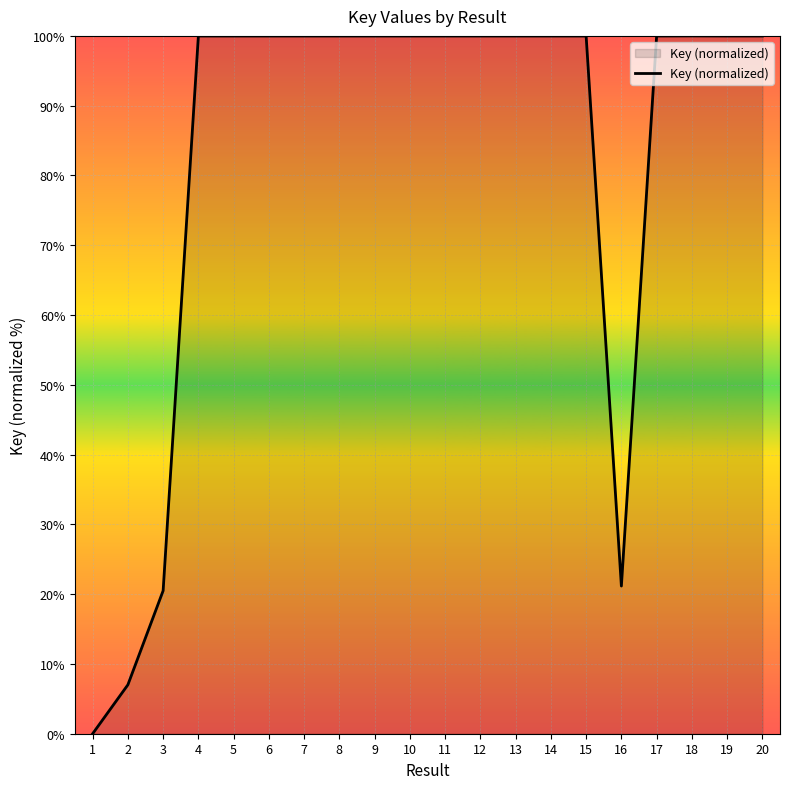

At which category does the chart reach its minimum across all series?

1